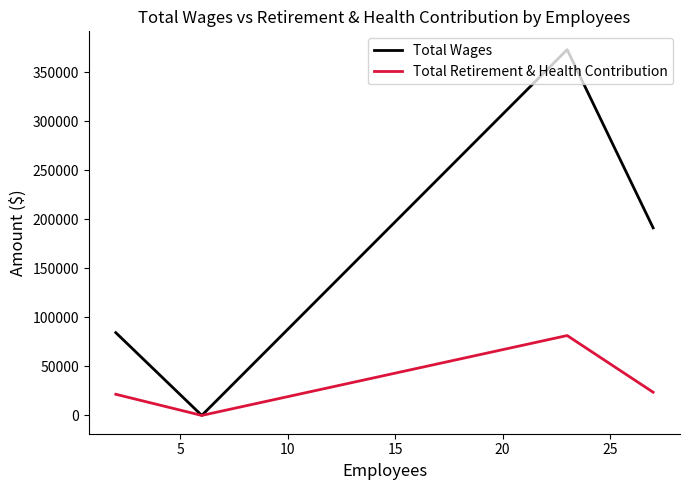

Rank the series by their maximum value, from lowest to highest.

Total Retirement & Health Contribution, Total Wages